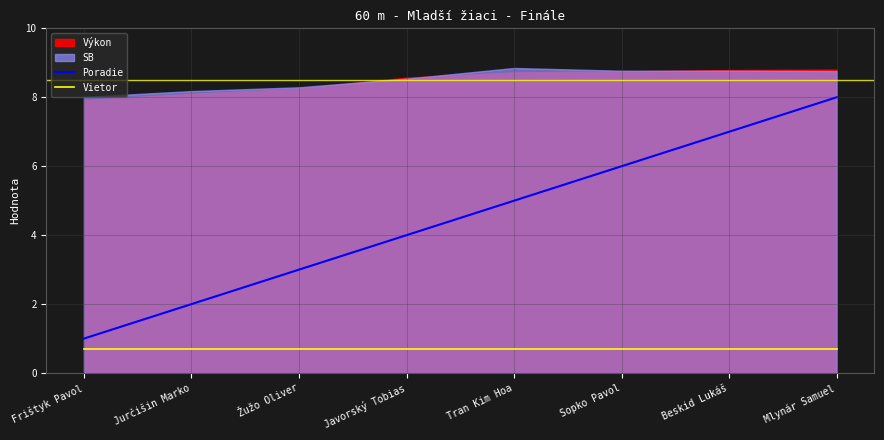

True or false: Poradie has a value of 2.0 at Jurčišin Marko.

True